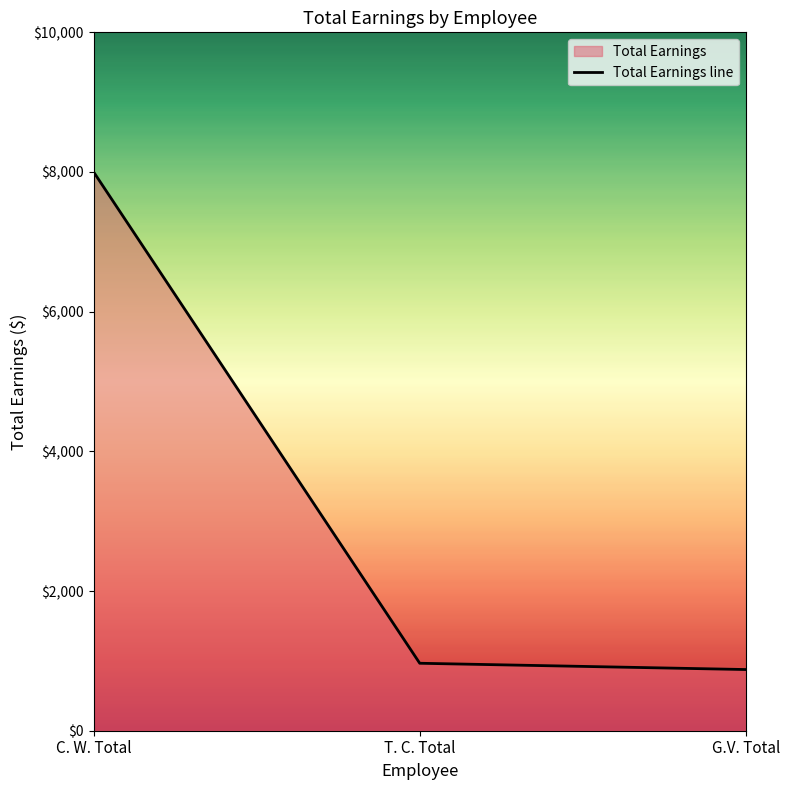

How many values exceed 966?

1